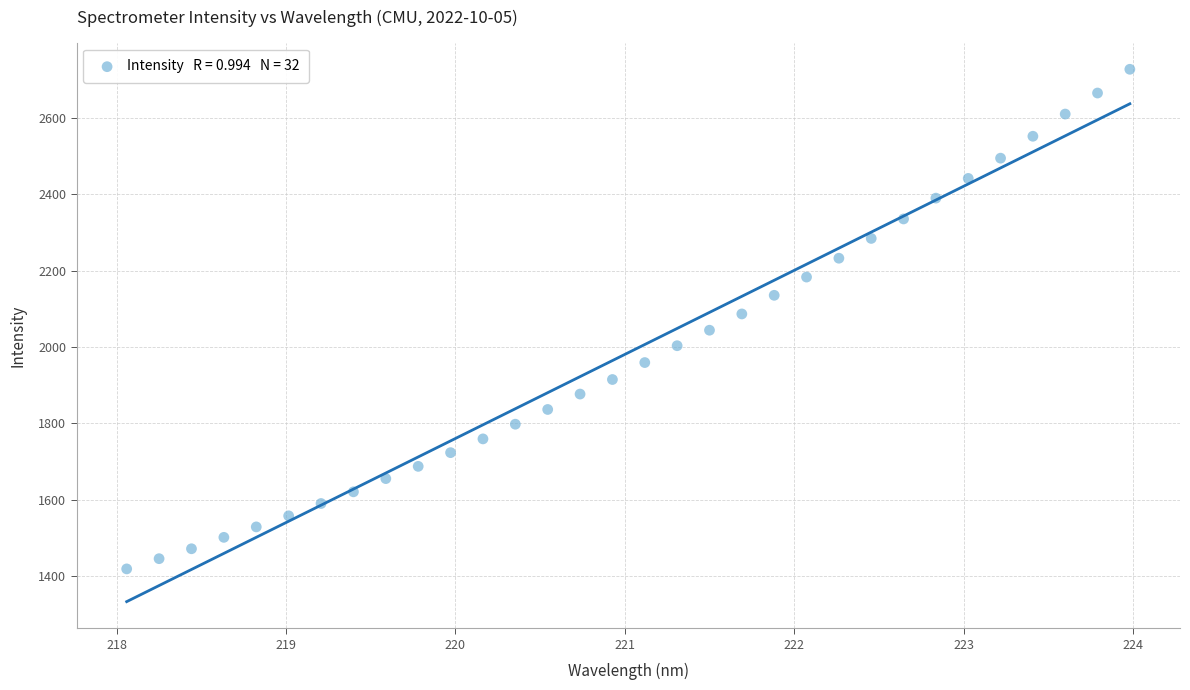

What is the range of X values (max minus min)?

5.9